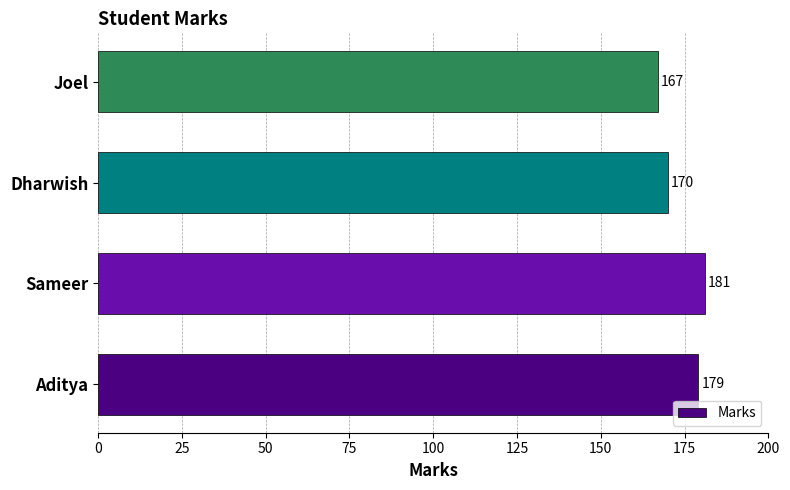

How many bars are there in total?

4